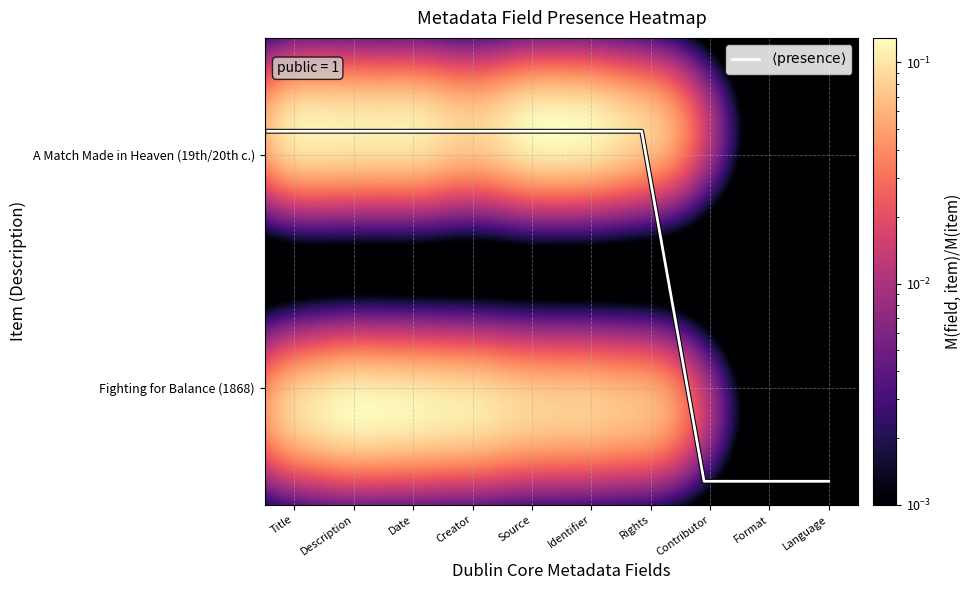

Does the chart display data point markers on the line(s)?

No